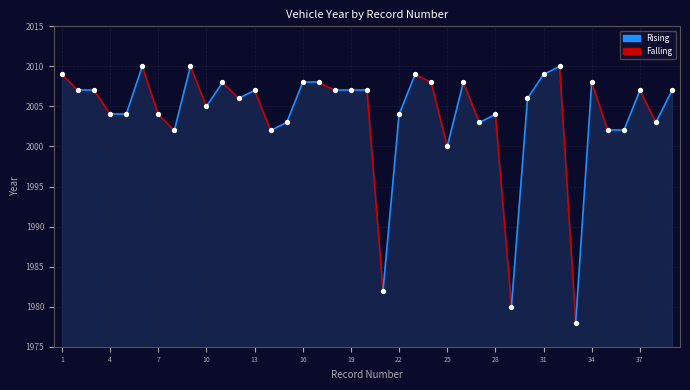

What is the range of Y values (max minus min)?

32